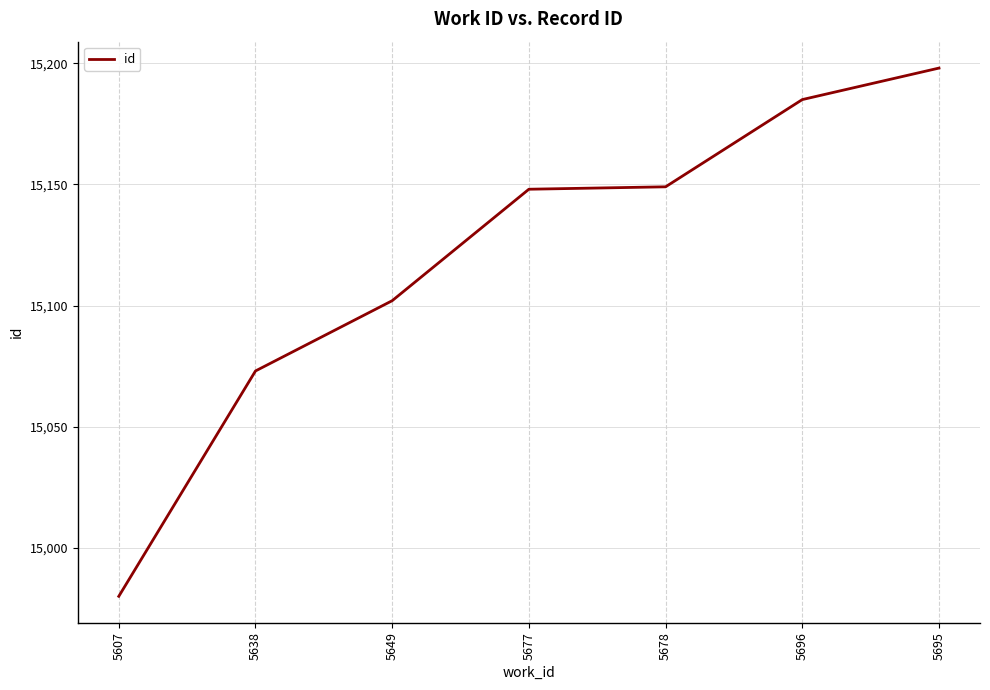

Which category has the lowest value across all series?

5607